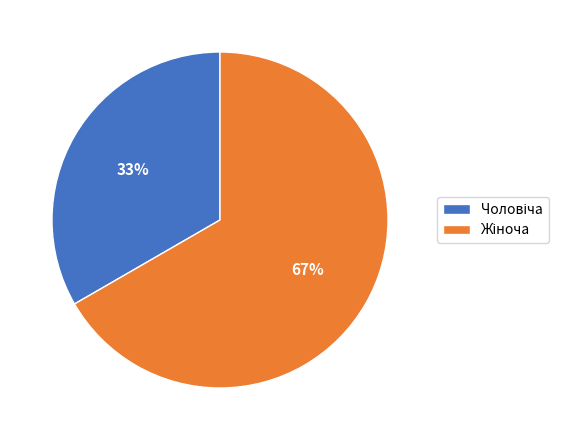

Is there any slice that represents more than half of the pie?

Yes